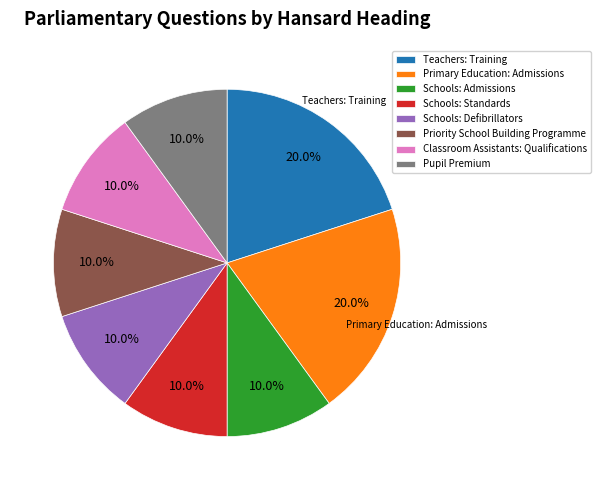

To the nearest percent, what is the average slice percentage?

12%